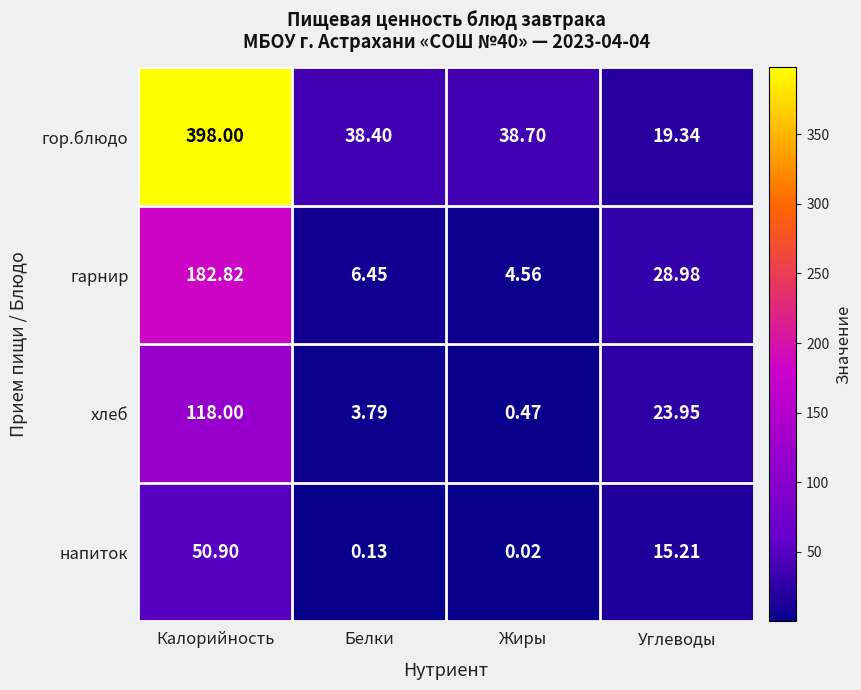

List the series in order of their overall mean, lowest first.

напиток, хлеб, гарнир, гор.блюдо